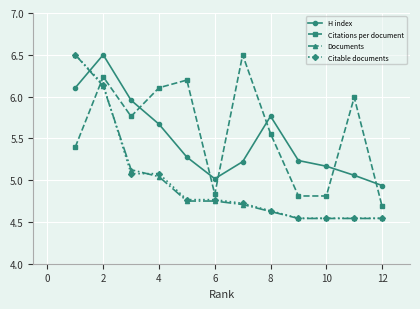

At how many categories does at least one series exceed 4?

12